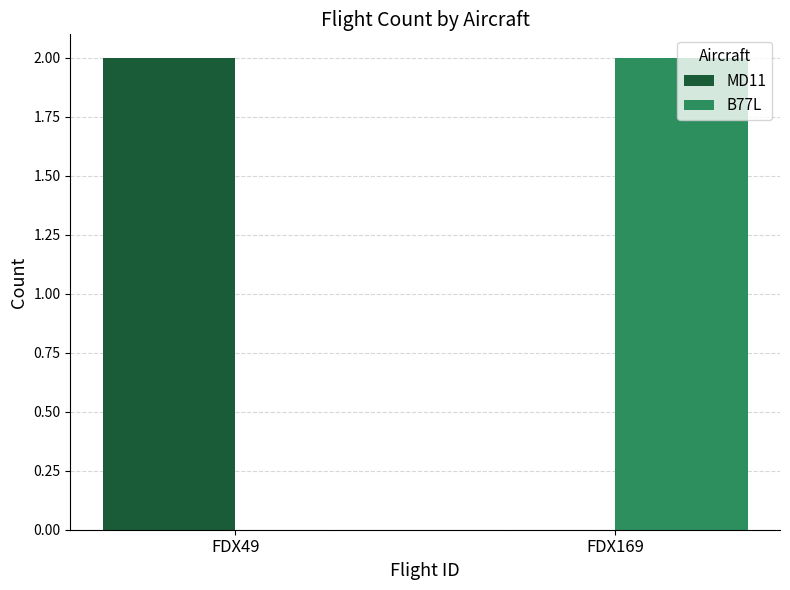

Count the B77L values in the range 0 to 2.

2